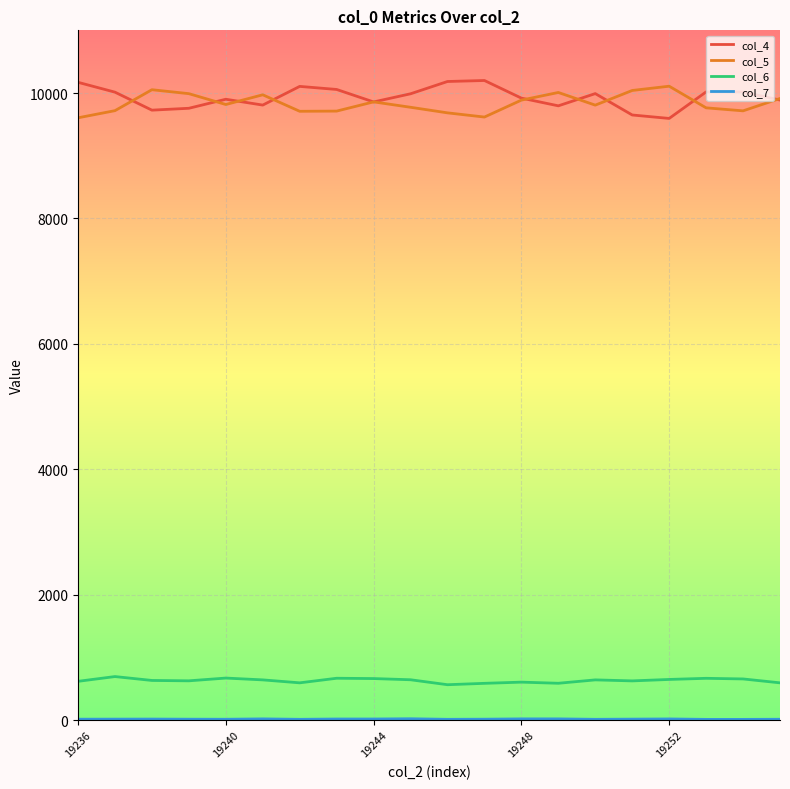

True or false: col_4 and col_6 cross at least once.

False